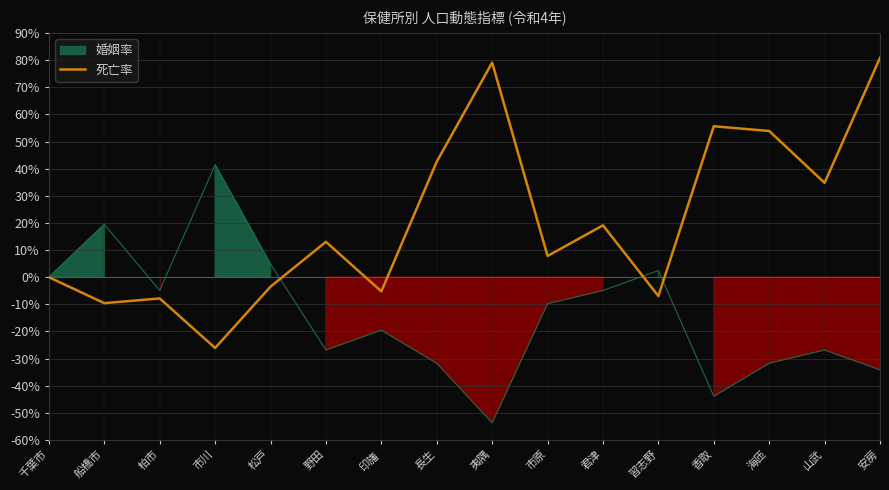

How many data points are above 13?

8